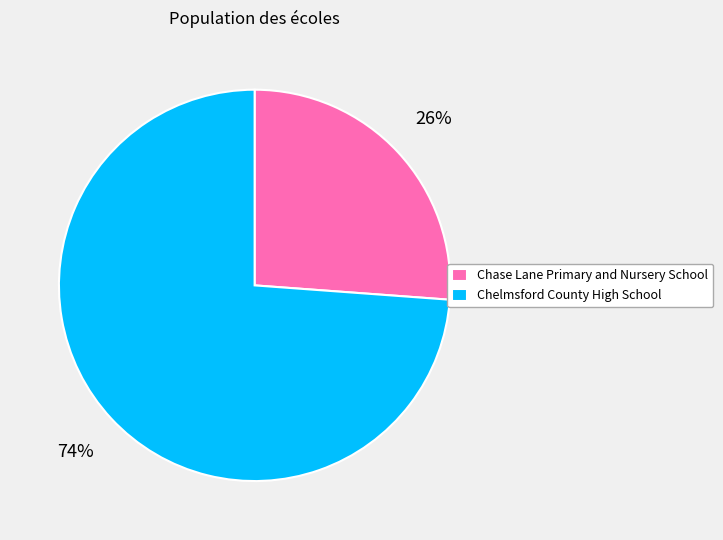

To the nearest percent, what is the combined percentage of Chelmsford County High School and Chase Lane Primary and Nursery School?

100%